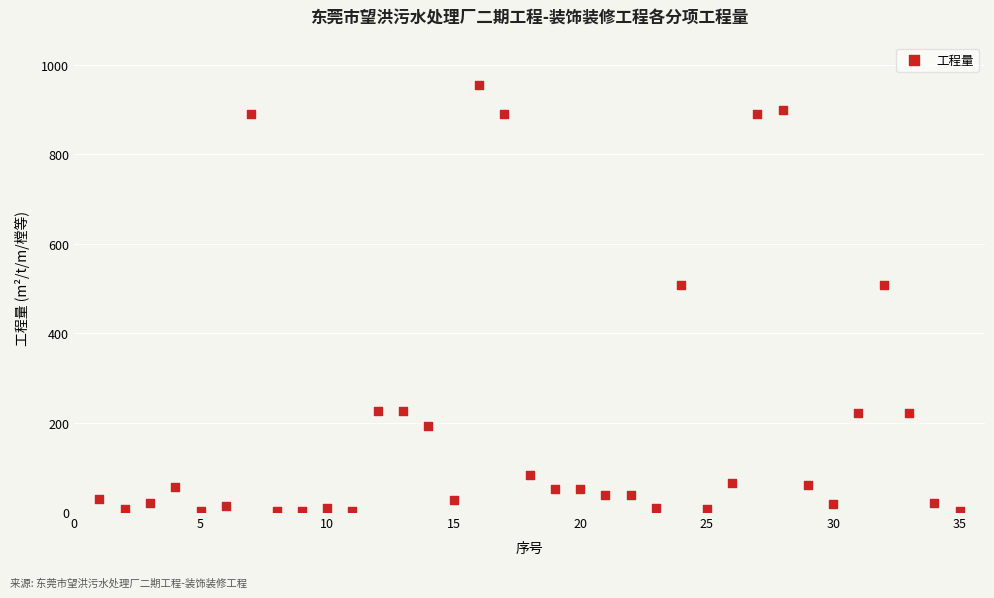

What is the range of X values (max minus min)?

34.0